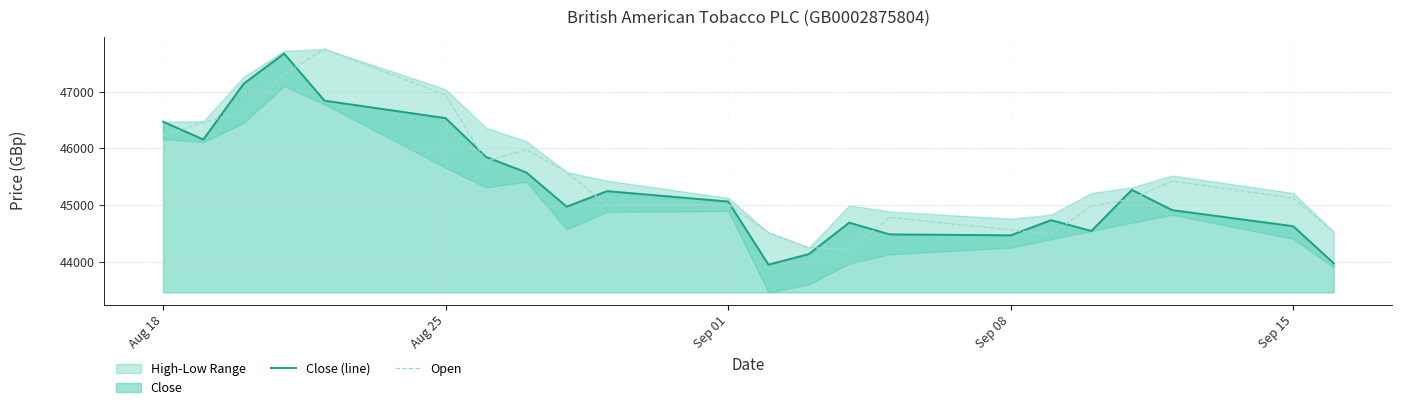

What is the highest value of the Open series?

47749